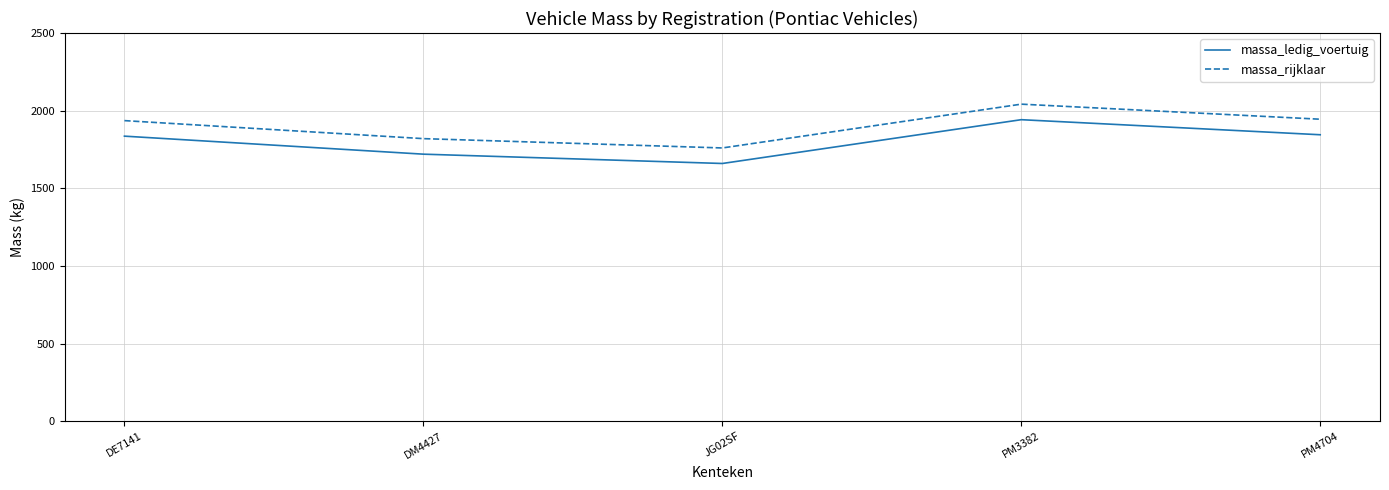

True or false: massa_ledig_voertuig and massa_rijklaar intersect in this chart.

False